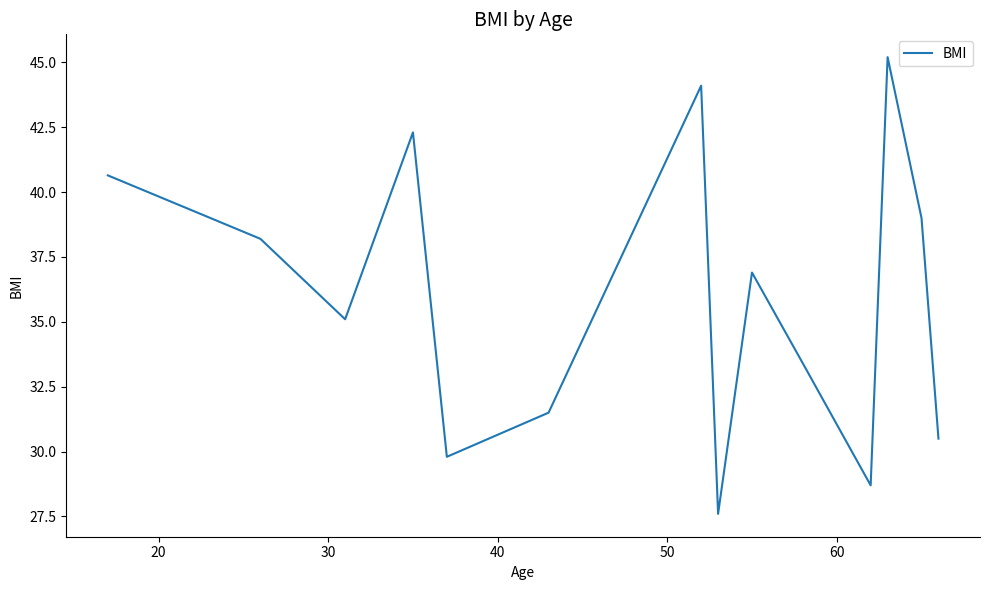

What is the smallest value displayed?

27.6